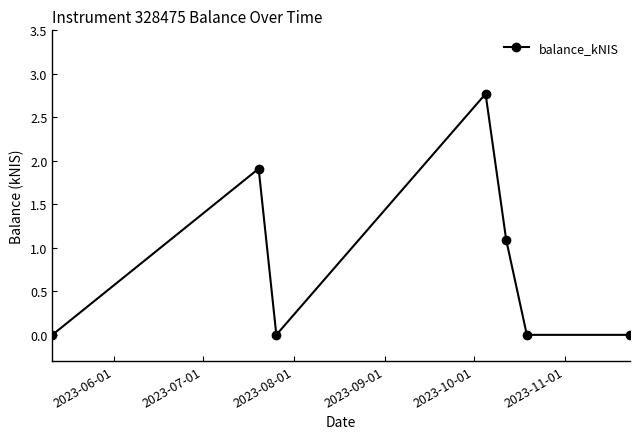

What is the average value?

0.8